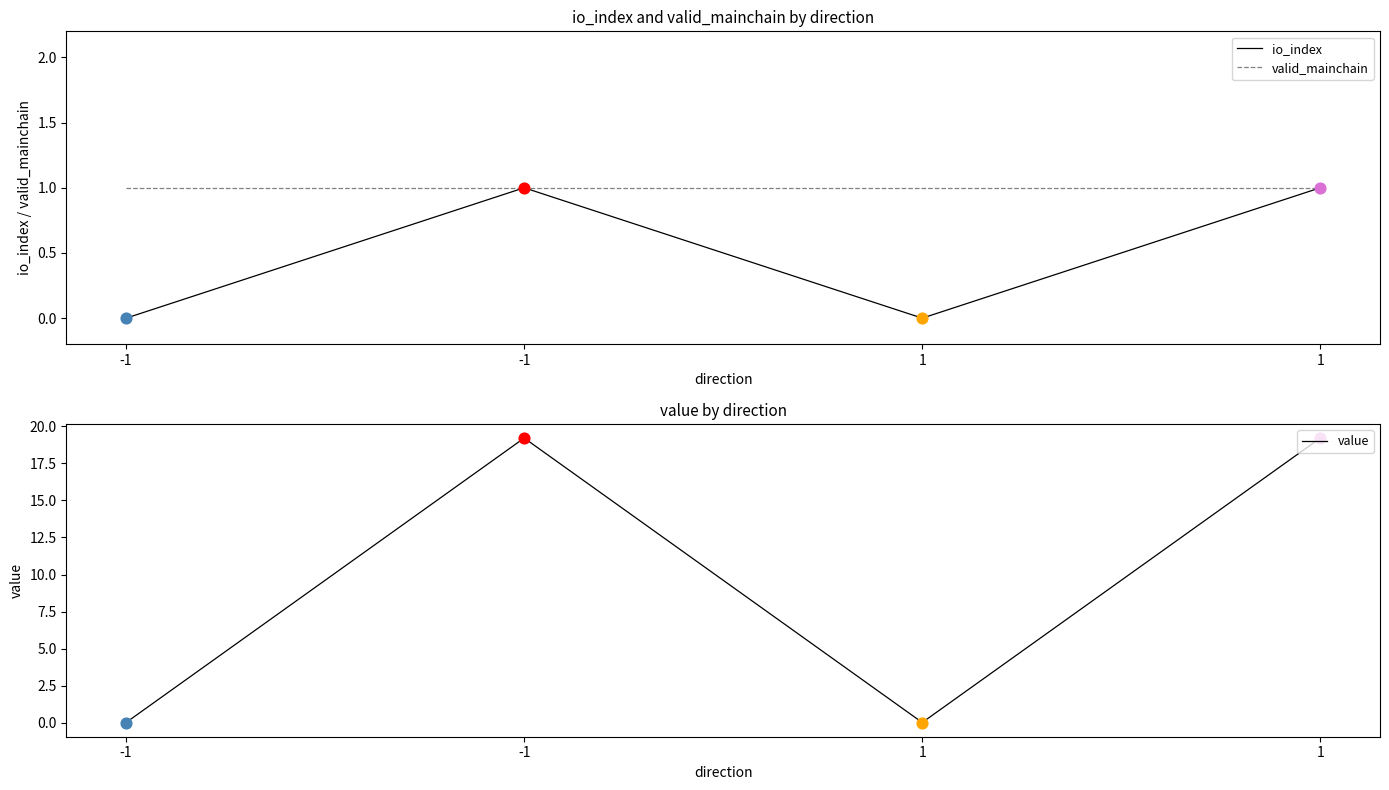

Which series reaches the minimum Y coordinate?

io_index